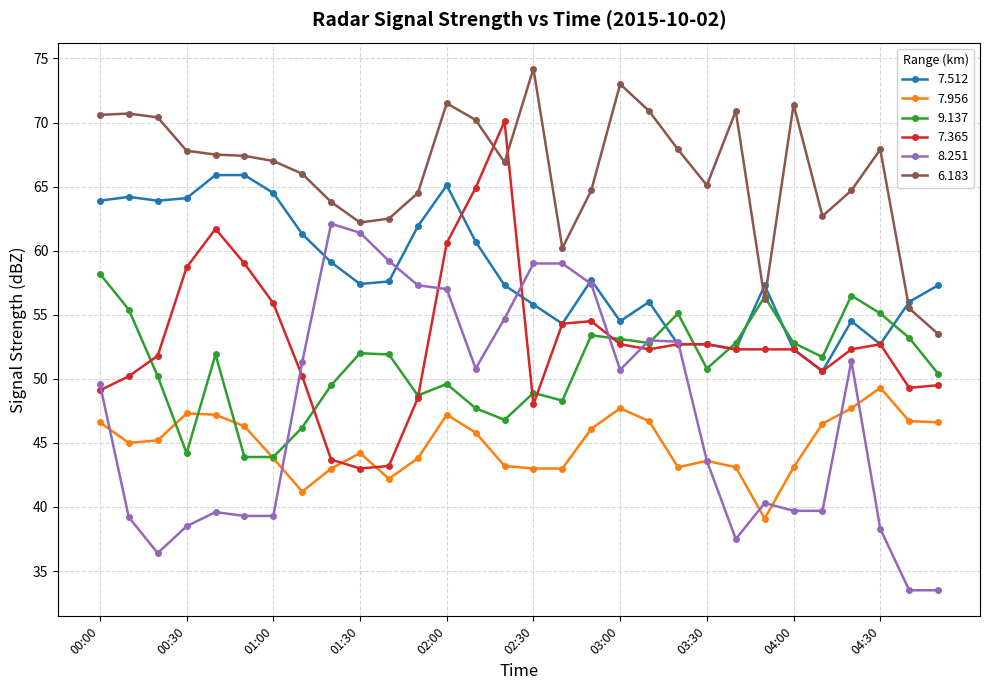

What is the smallest value displayed?

33.5